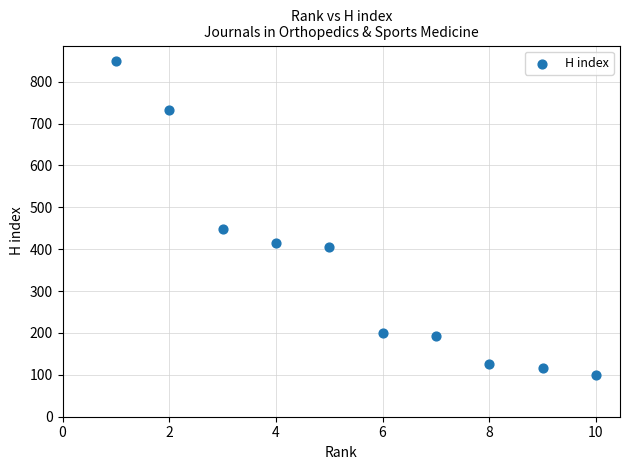

What is the average X value?

6